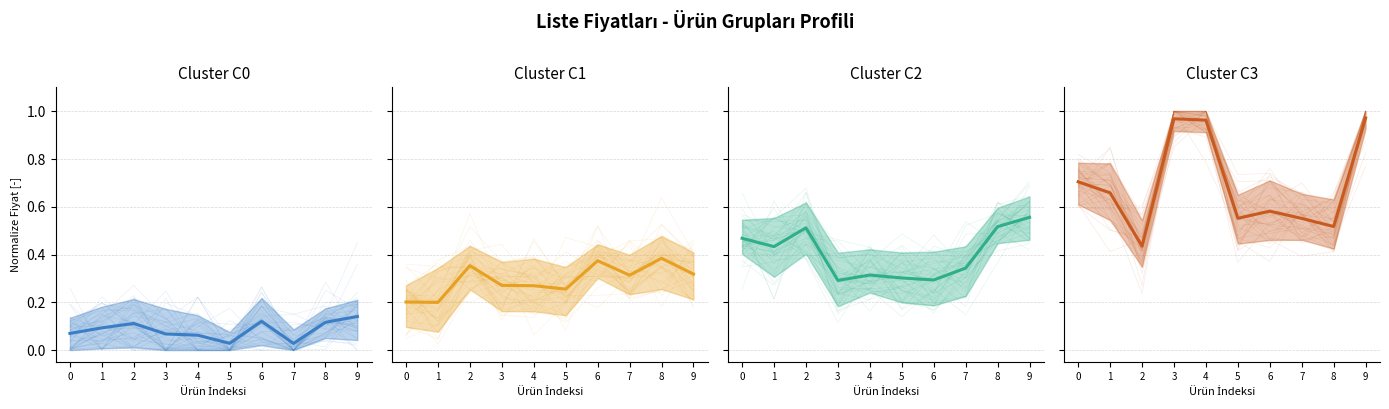

Between 4 and 8, which series saw the biggest shift?

Cluster C3